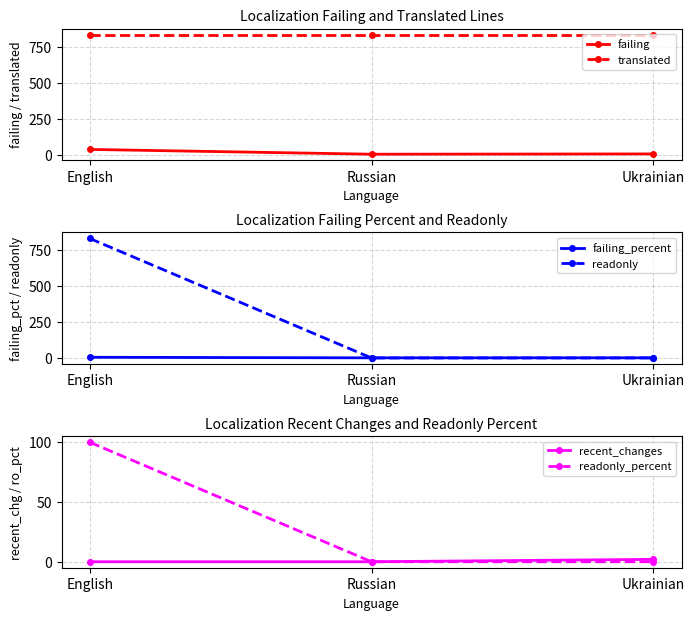

Which category has the lowest value in the failing series?

Russian